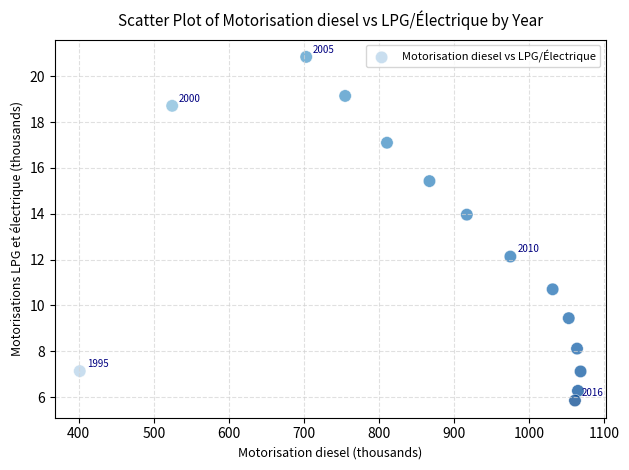

What is the range of Y values (max minus min)?

15.0